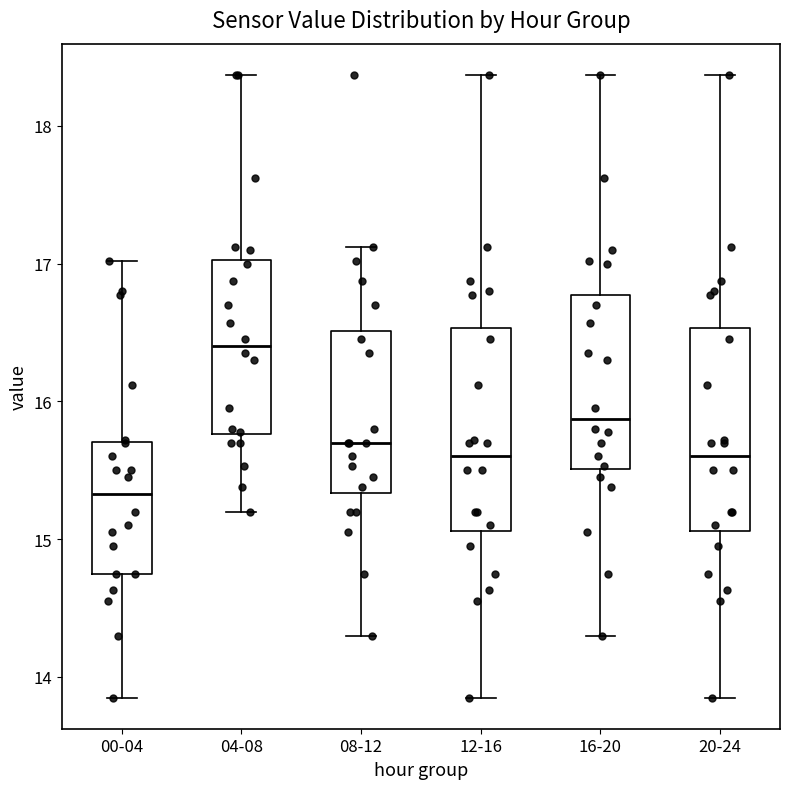

Which box's median line is the highest?

04-08